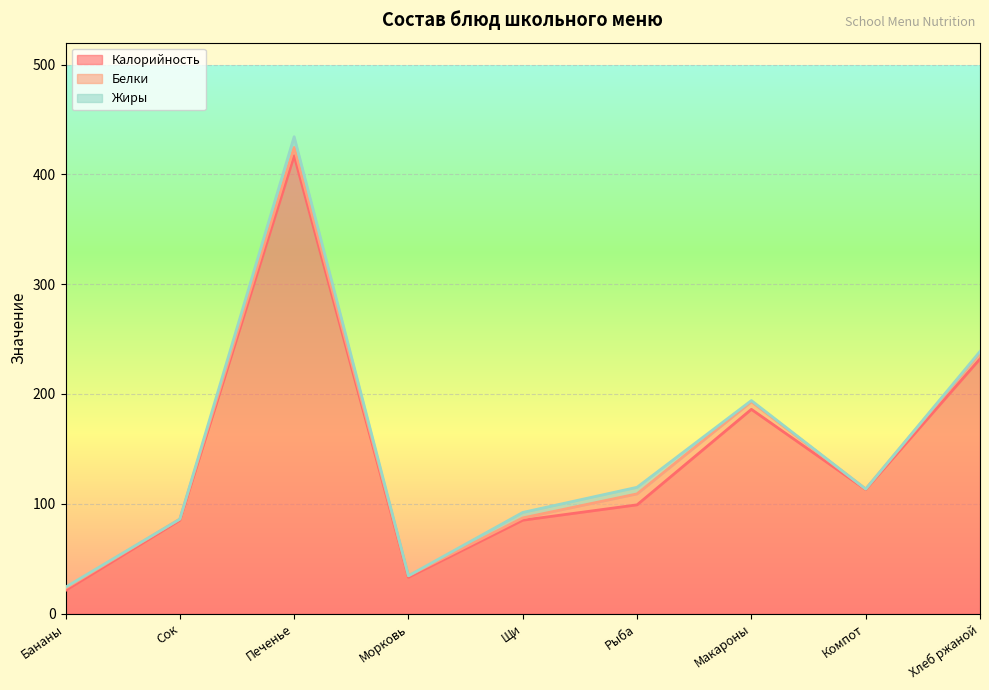

Which series changed the most between Компот and Хлеб ржаной?

Калорийность